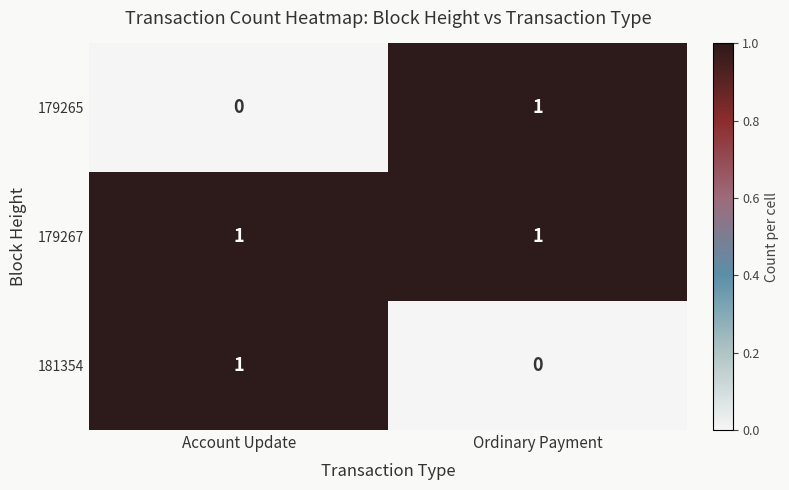

True or false: 179267 has a value of 1 at Account Update.

True